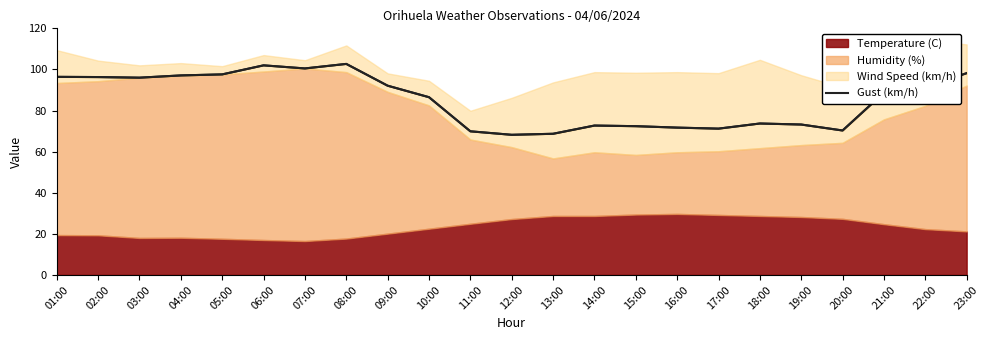

The value at 19:00 is 22.5. True or false?

False